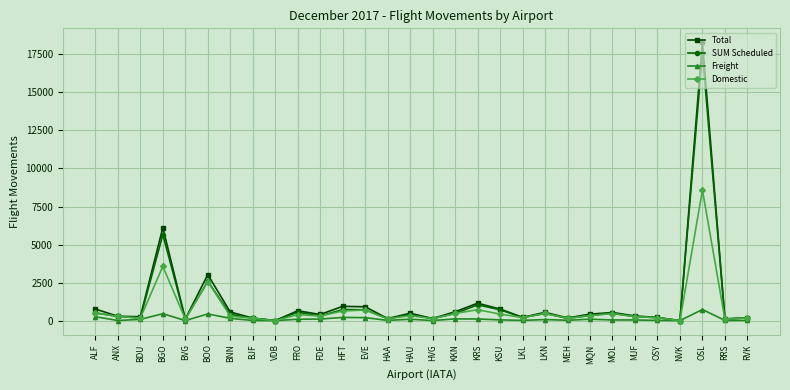

At which category does Total reach its first local peak?

BGO